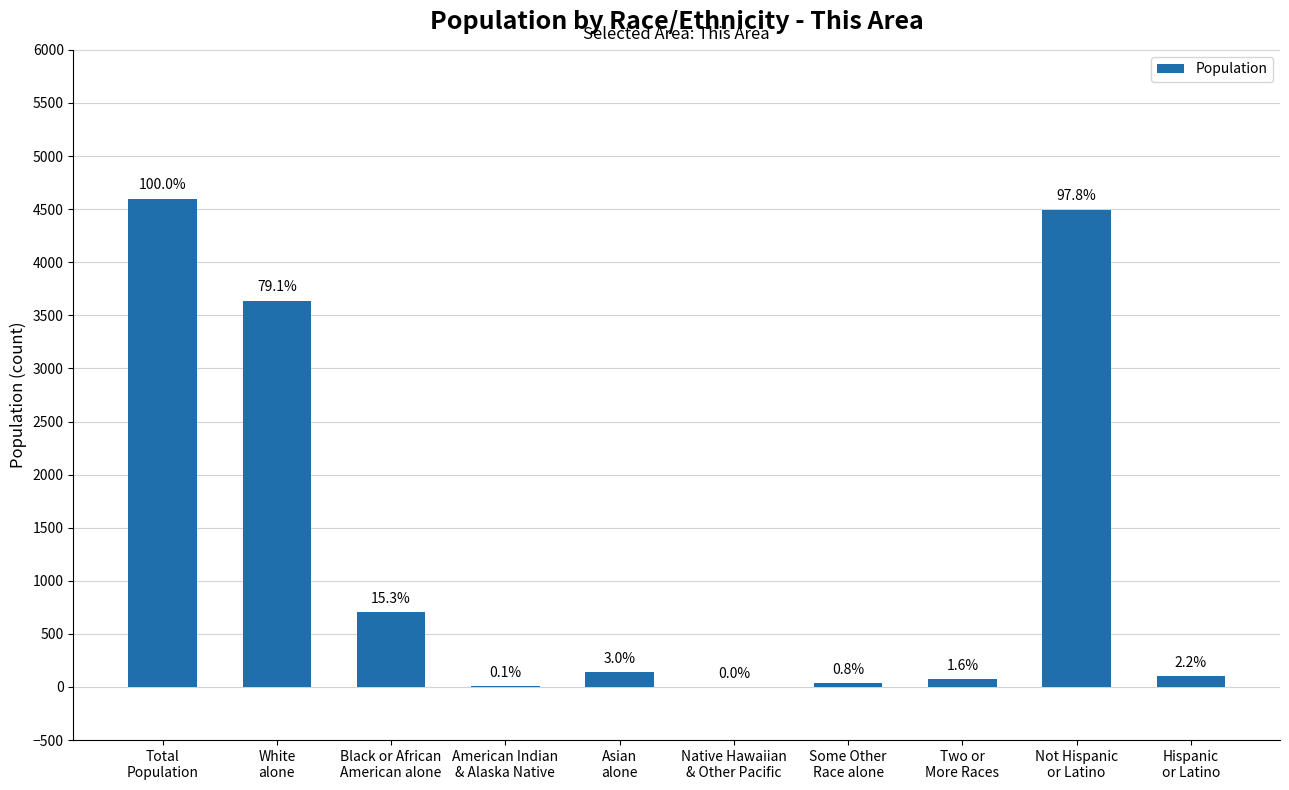

List the labels in order of value, smallest first.

Native Hawaiian
& Other Pacific, American Indian
& Alaska Native, Some Other
Race alone, Two or
More Races, Hispanic
or Latino, Asian
alone, Black or African
American alone, White
alone, Not Hispanic
or Latino, Total
Population